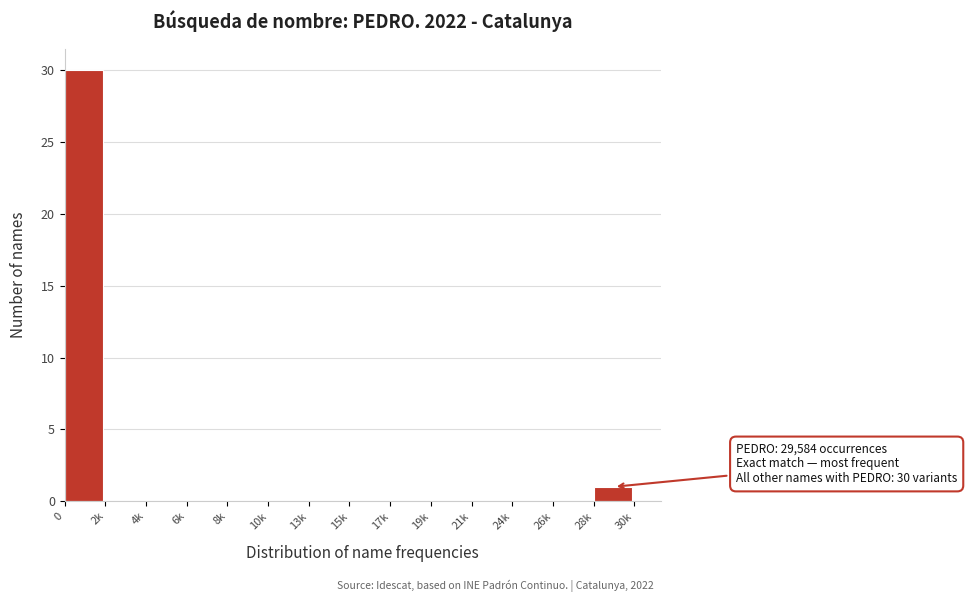

Reading left to right, list all the values displayed in this chart.

0=30	2k=0	4k=0	6k=0	8k=0	10k=0	13k=0	15k=0	17k=0	19k=0	21k=0	24k=0	26k=0	28k=1